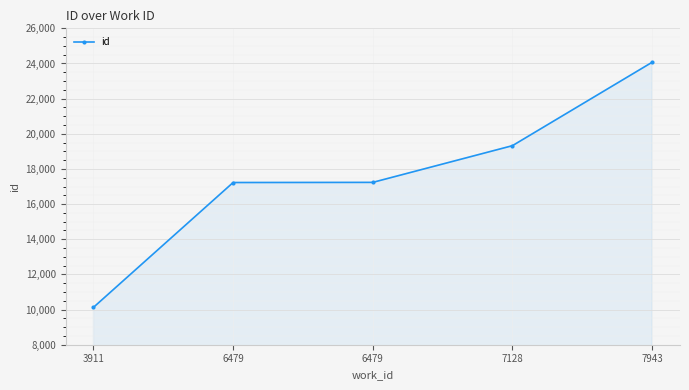

True or false: the data shows 11969 at 6479.

False